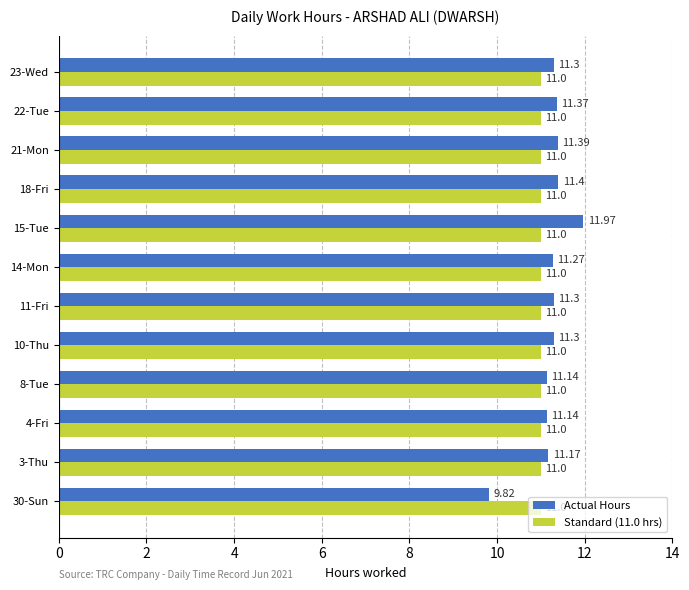

At 15-Tue, list the series in order from largest to smallest.

Actual Hours, Standard (11.0 hrs)